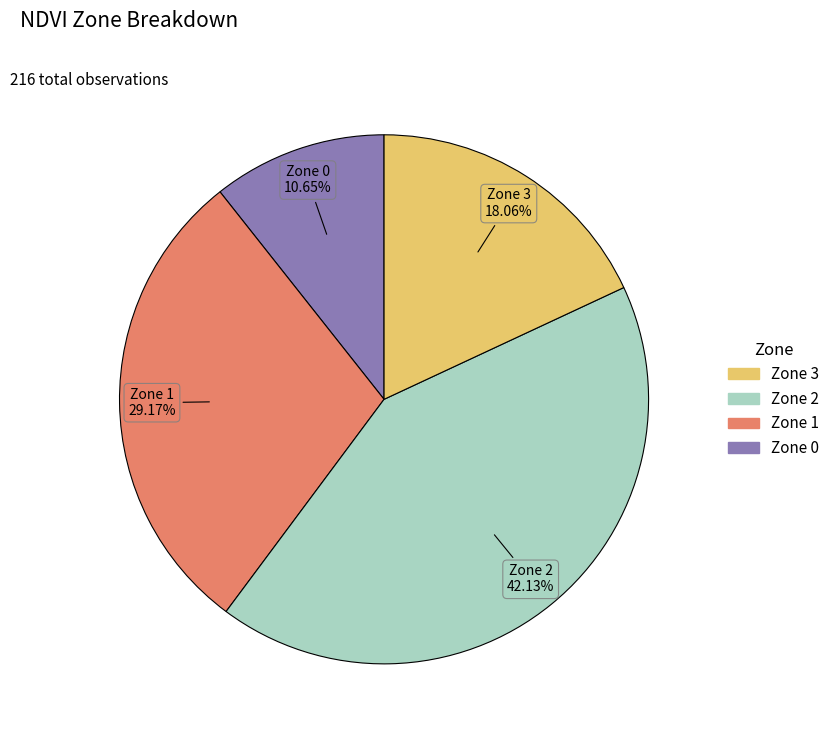

To the nearest percent, what is the difference between the Zone 0 and Zone 3 slice percentages?

7%